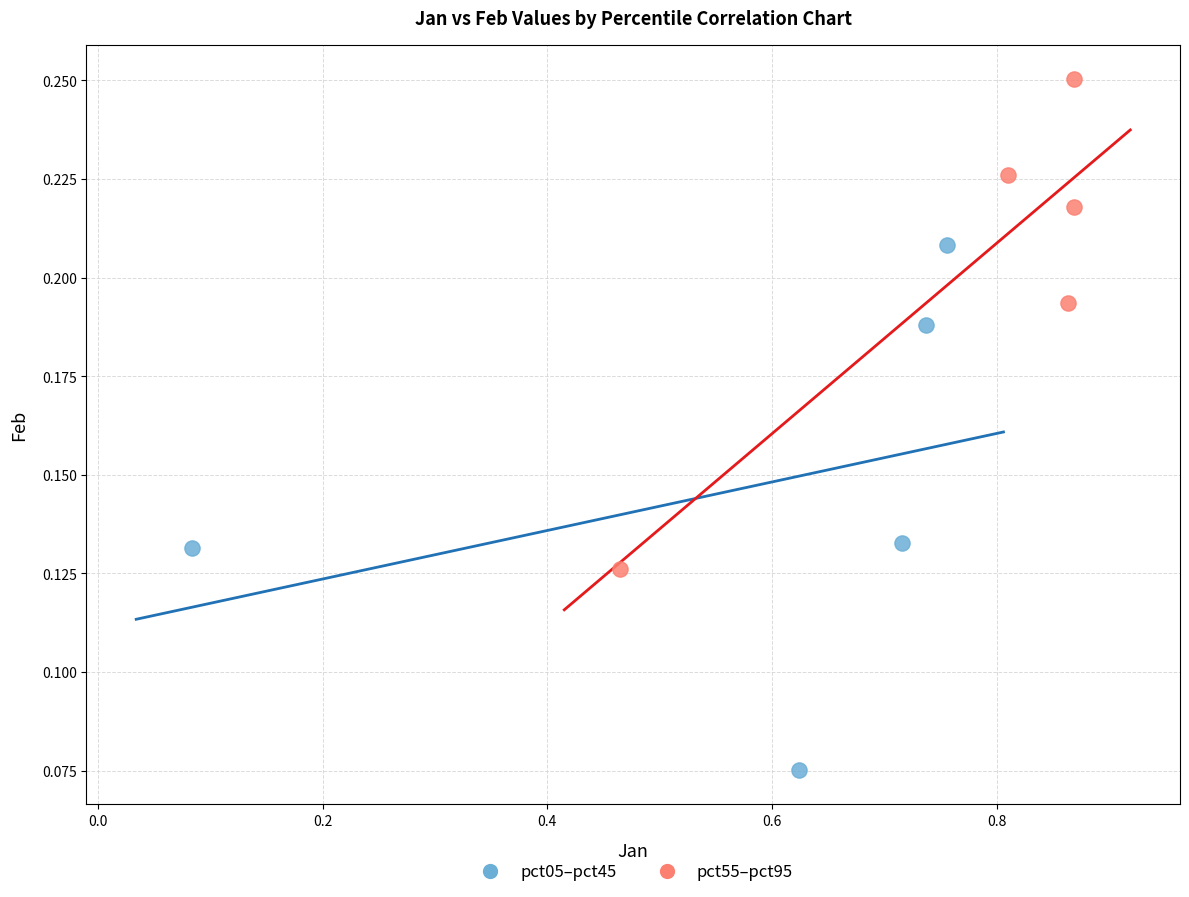

Which series reaches the maximum Y coordinate?

pct55–pct95